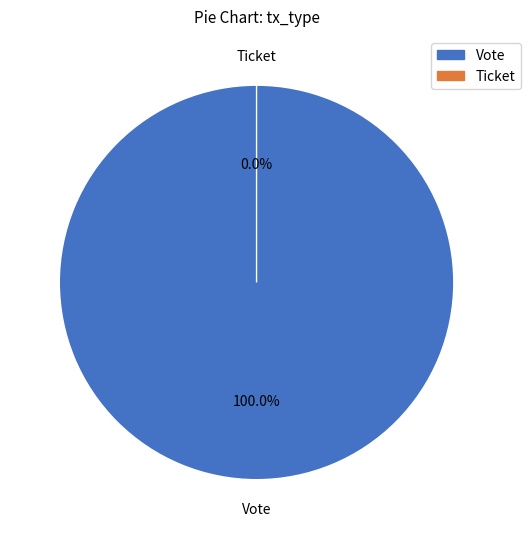

What is the change in value from Vote to Ticket?

-1